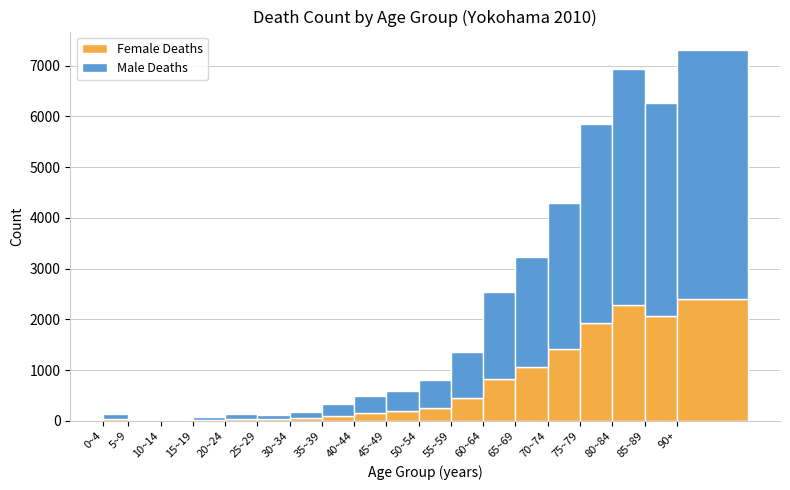

At which category is the sum across all series the highest?

90+